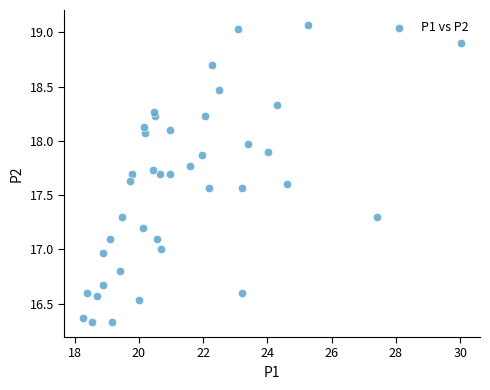

What is the range of Y values (max minus min)?

2.7